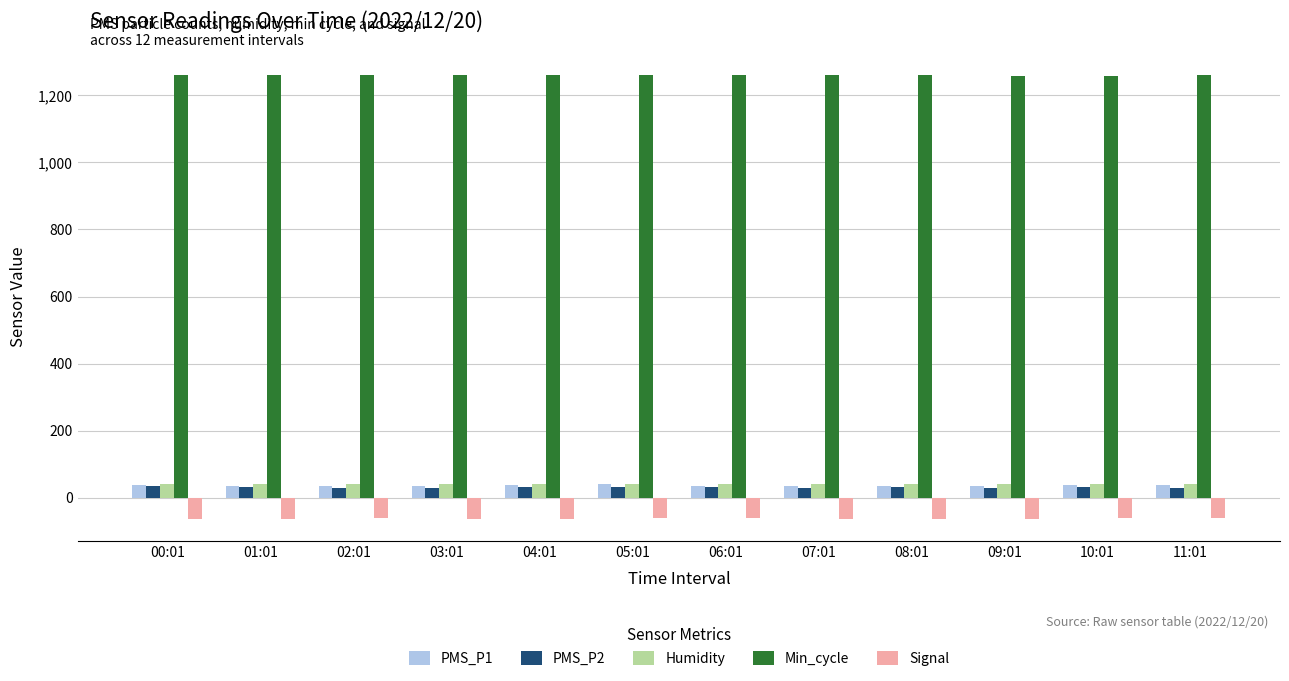

How many Humidity values are between 41 and 42?

12